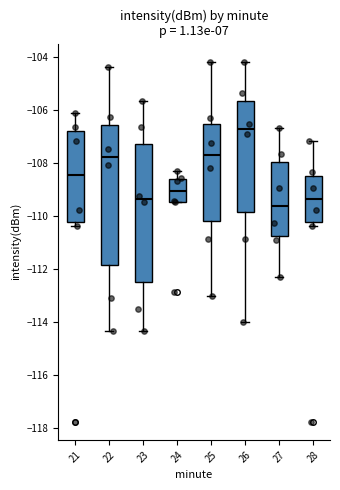

Which box's median line is the lowest?

27